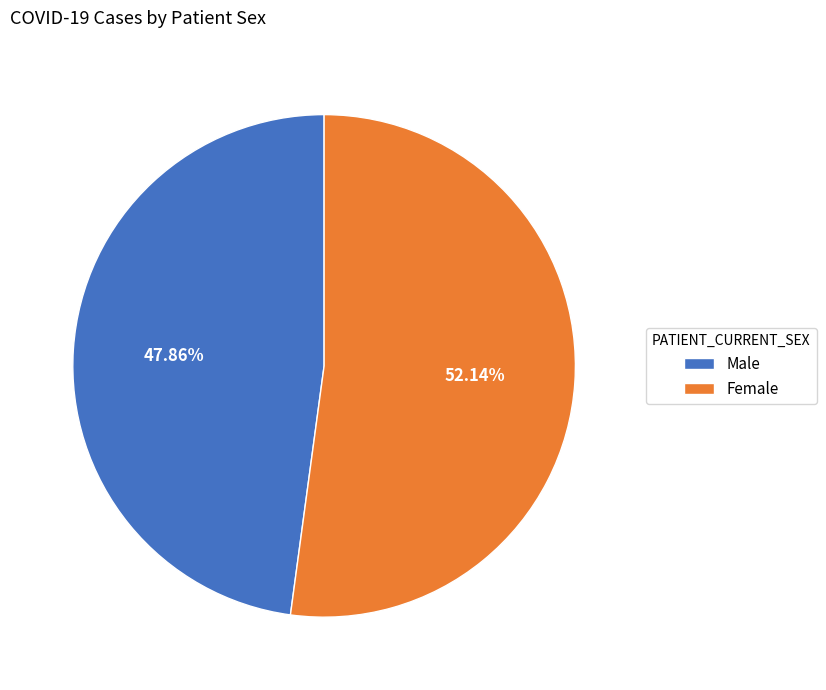

Which has a higher value, Male or Female?

Female